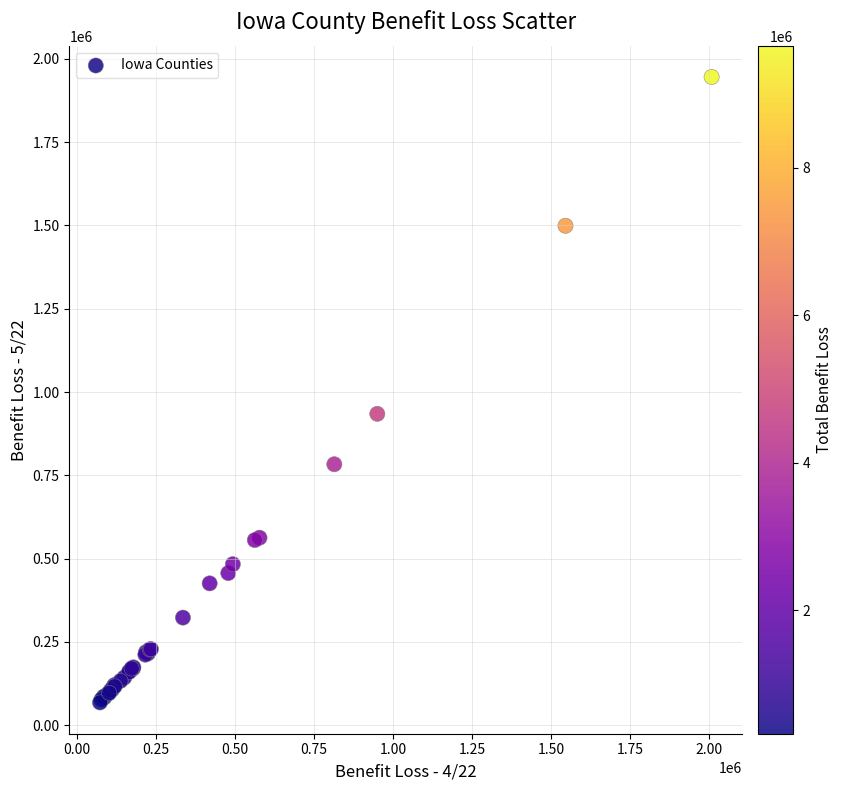

What Y value in the scatter plot is closest to 1006933?

934490.5